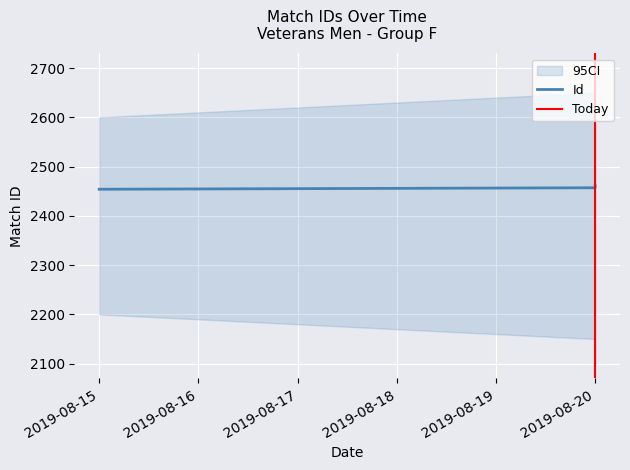

Is it true that the value at 2019-08-20 is 1623?

False